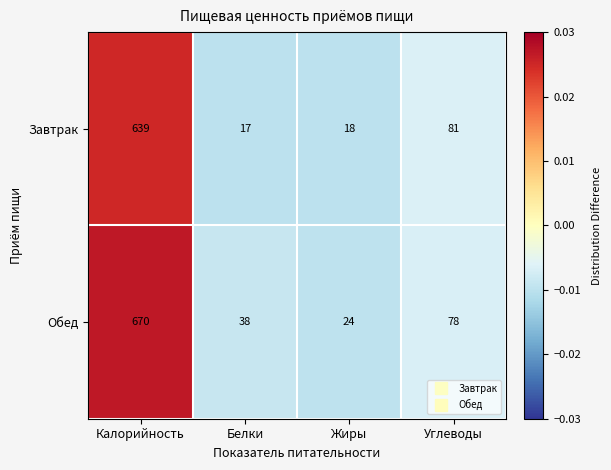

What value does the Обед series have at Углеводы?

78